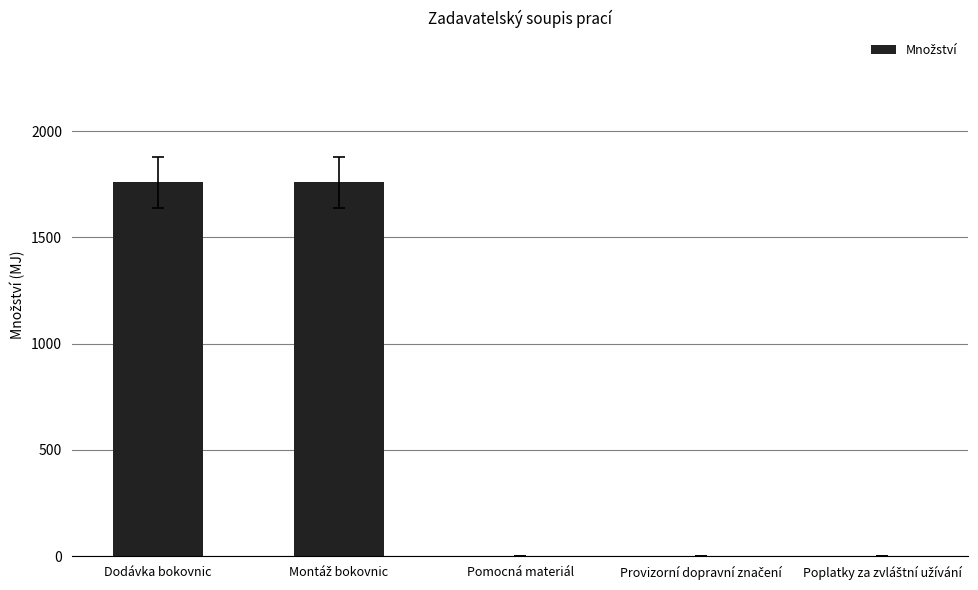

What is the sum of all values?

3523